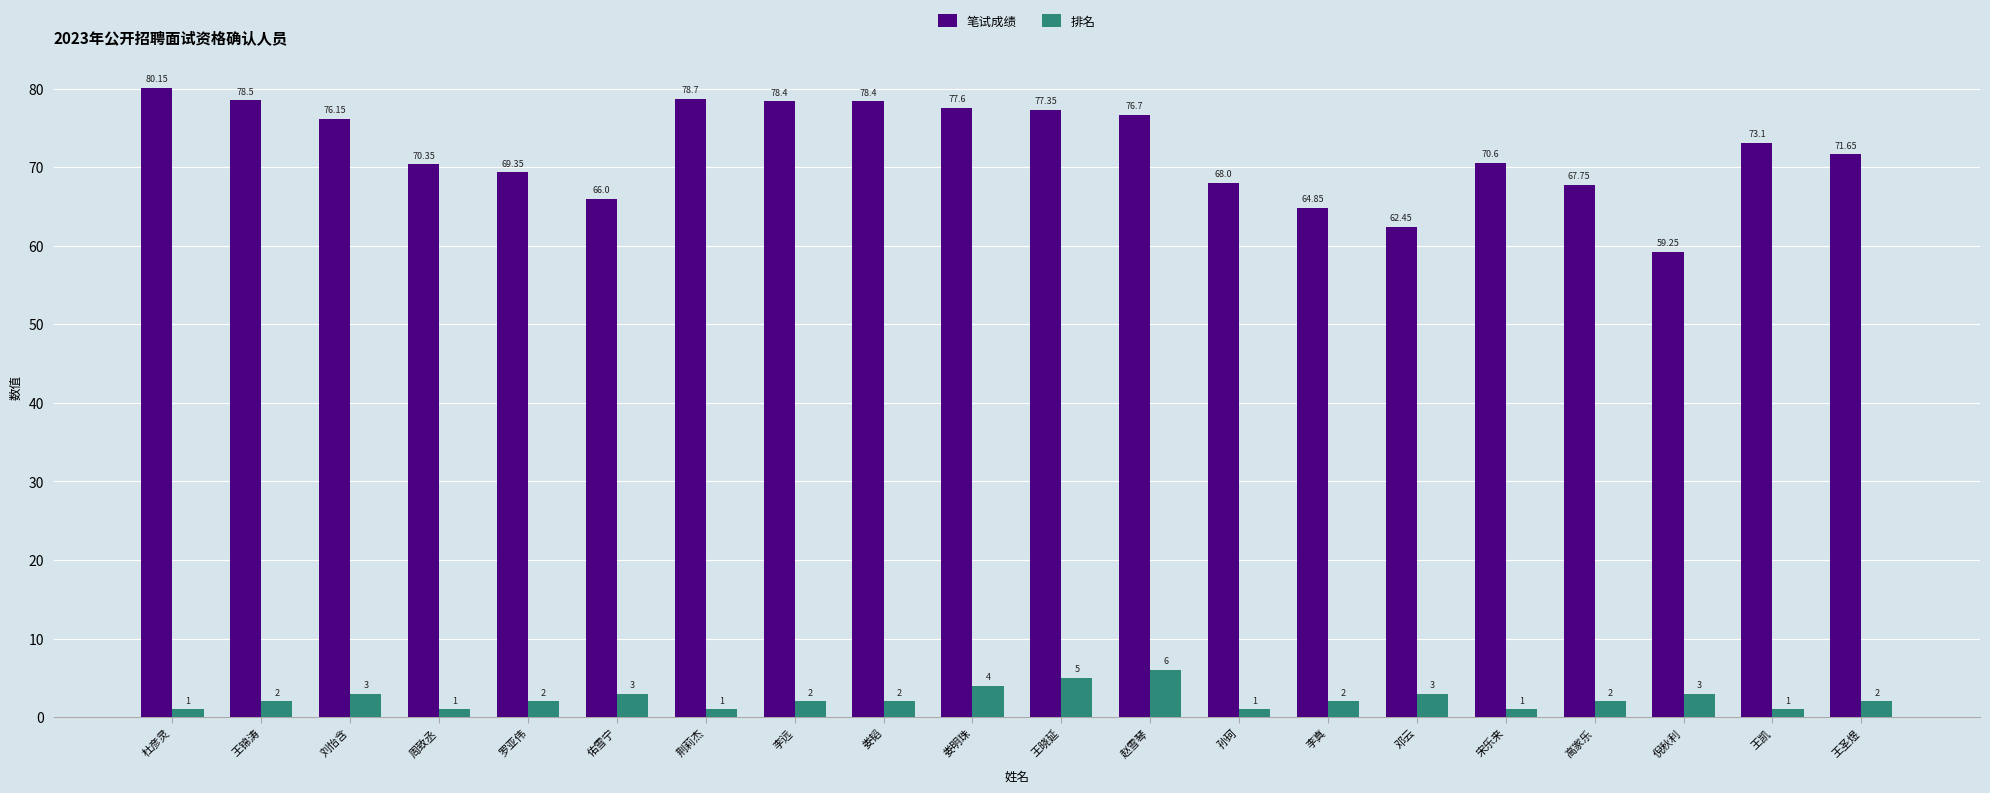

Where is 笔试成绩 nearest to the value 69?

罗亚伟